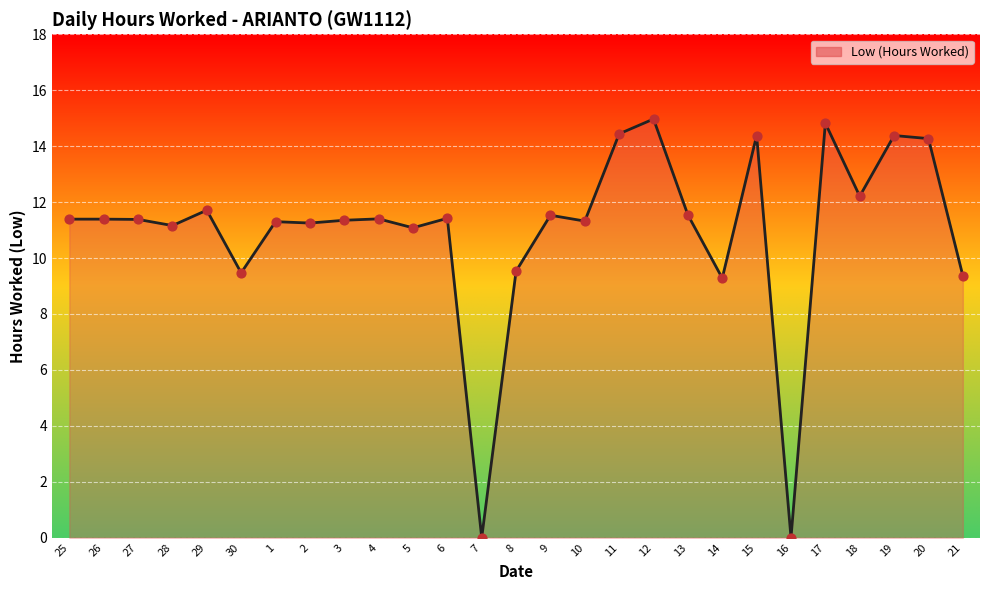

What is the ratio of the value at 21 to the value at 18?

0.8